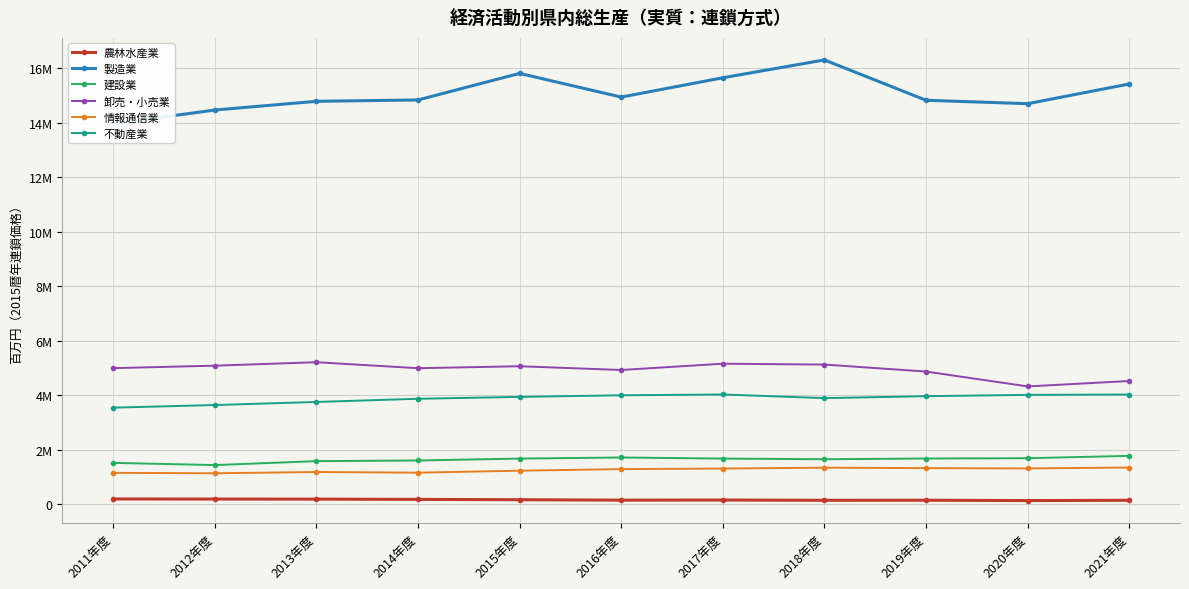

At which label does 農林水産業 first exceed 149276?

2011年度